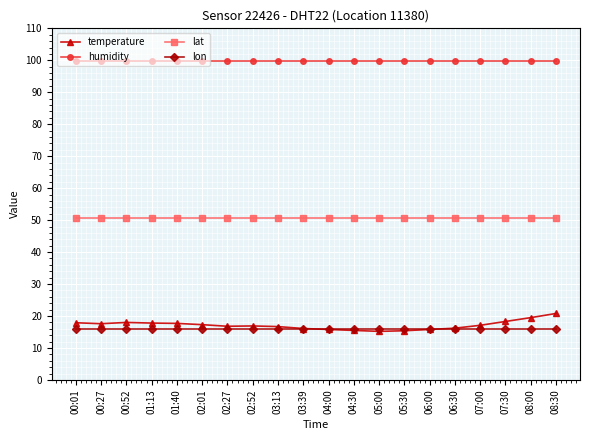

The lat series shows 66.9 at 01:40. True or false?

False